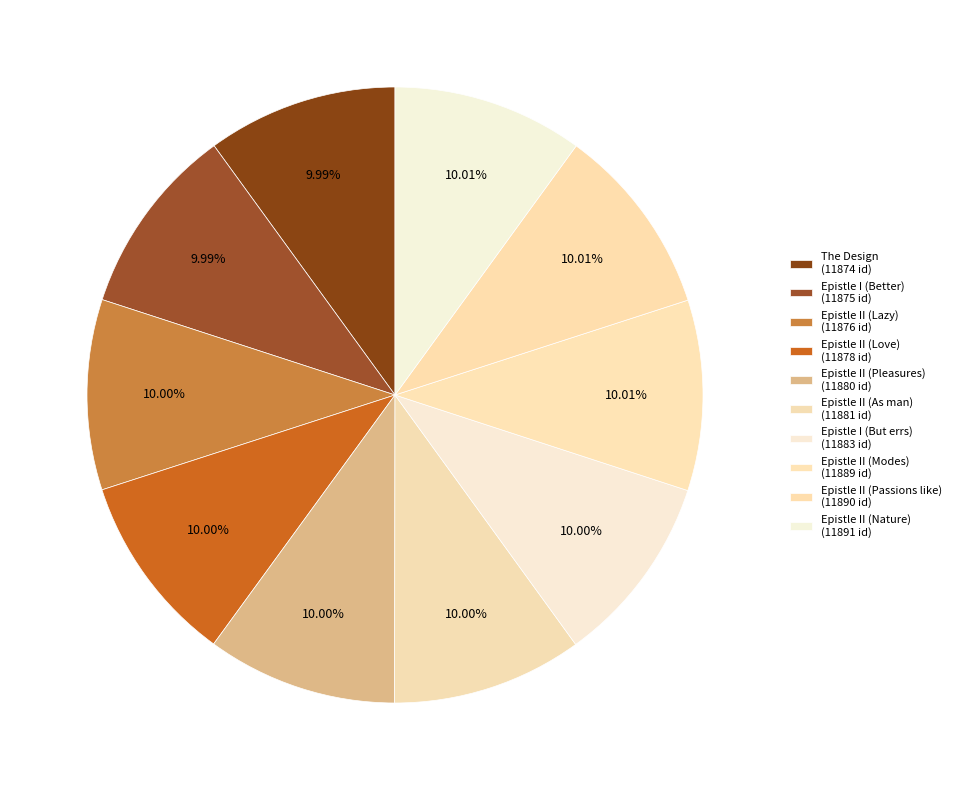

Count the number of slices in the pie.

10